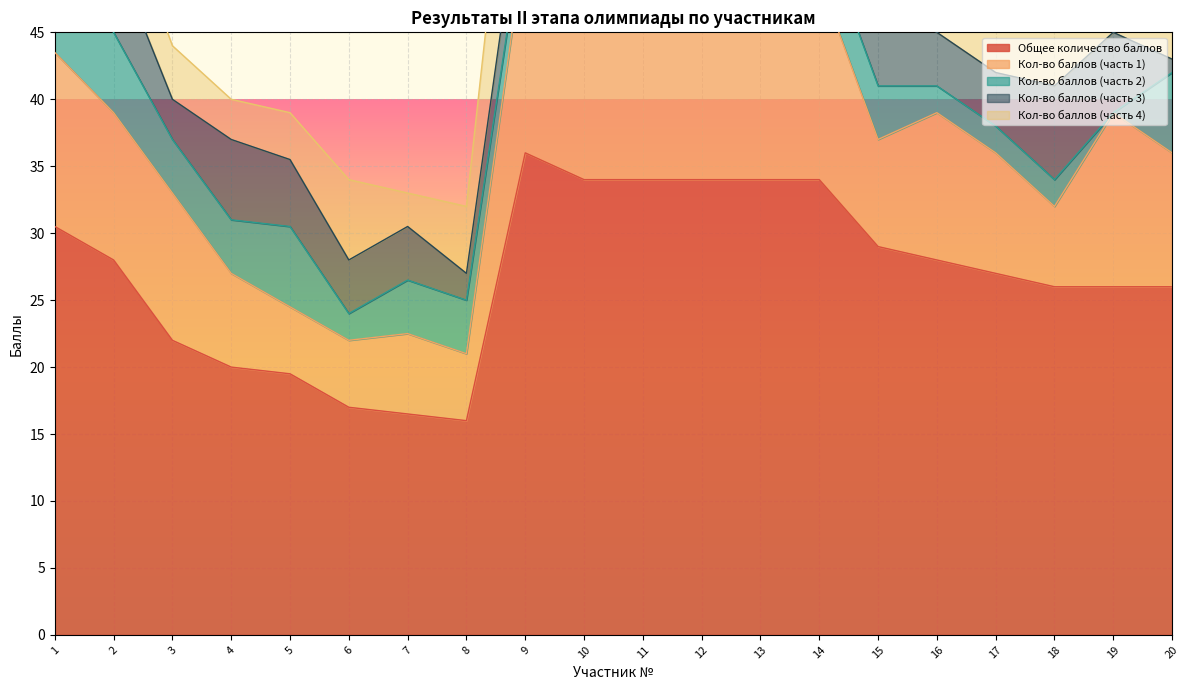

Which series changed the most between 3 and 5?

Кол-во баллов (часть 1)